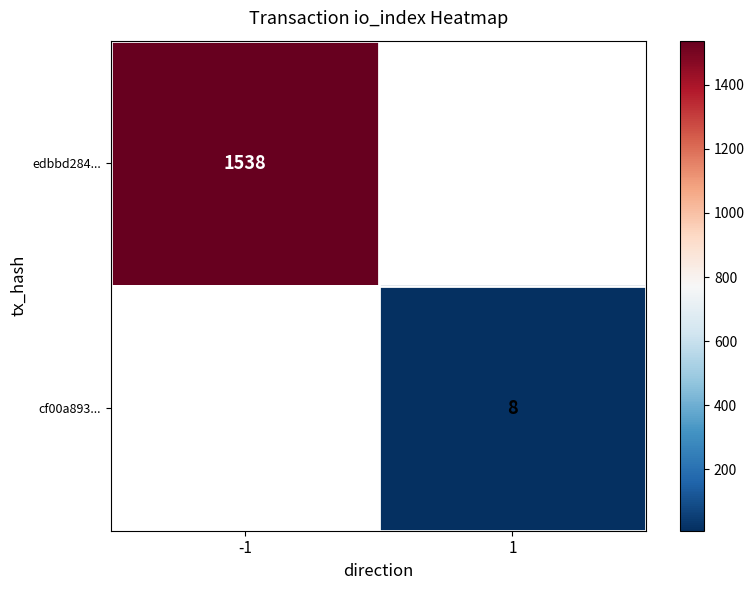

Is it true that edbbd284... equals 1538 at -1?

True